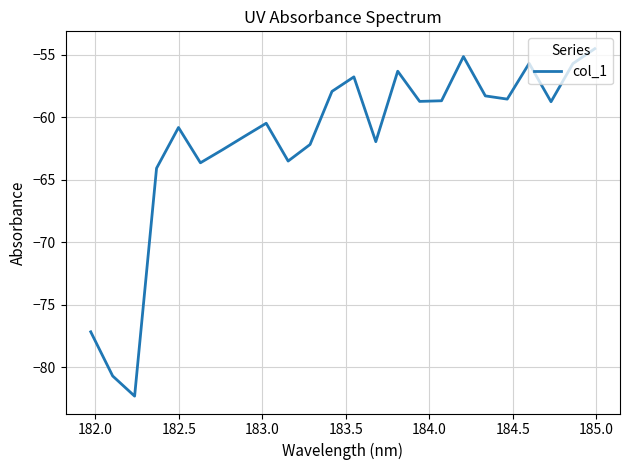

What is the minimum value shown in the chart?

-82.3